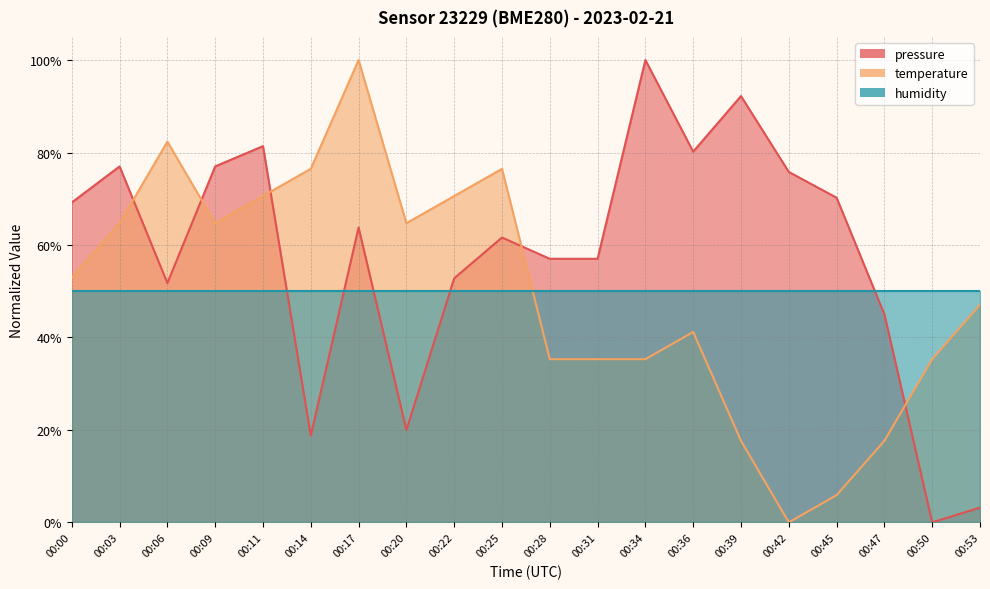

After their last crossing, which series has the higher values: temperature or pressure?

temperature